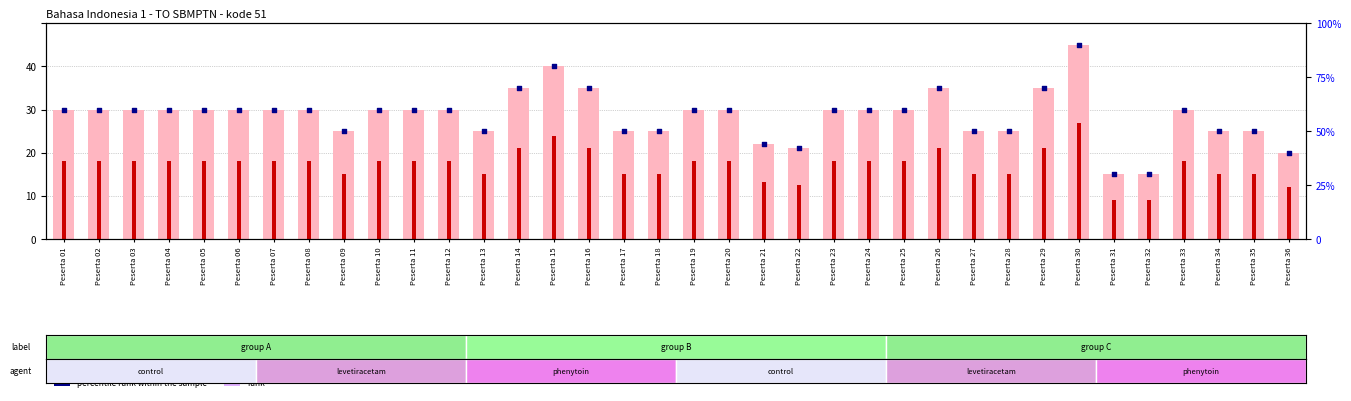

At how many categories does at least one series exceed 79?

2